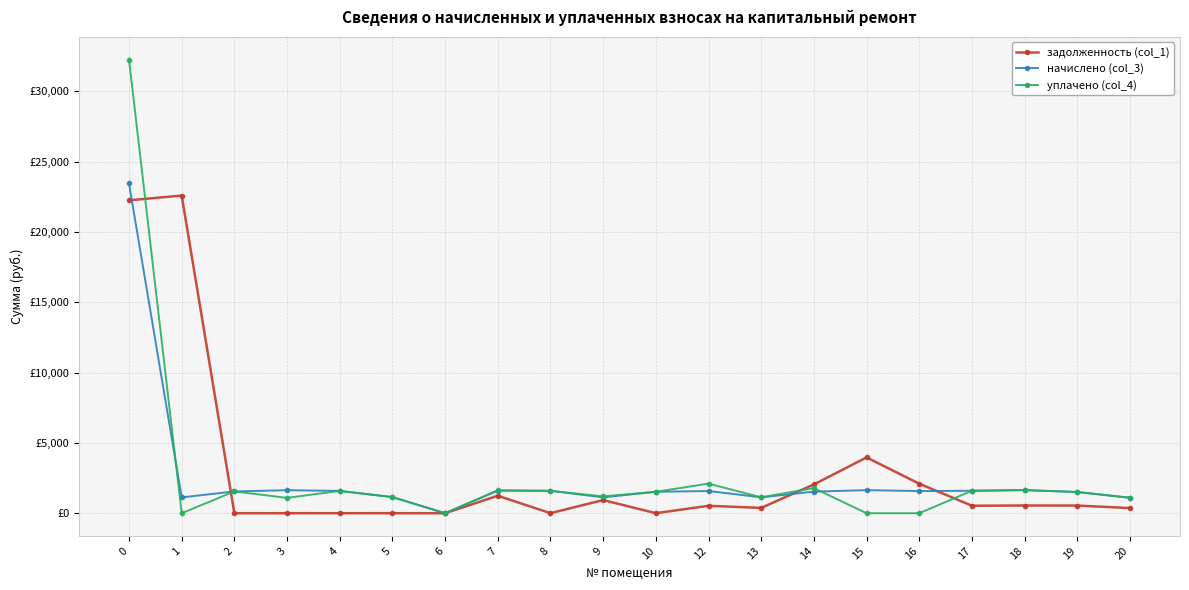

Does the chart have visible grid lines?

Yes